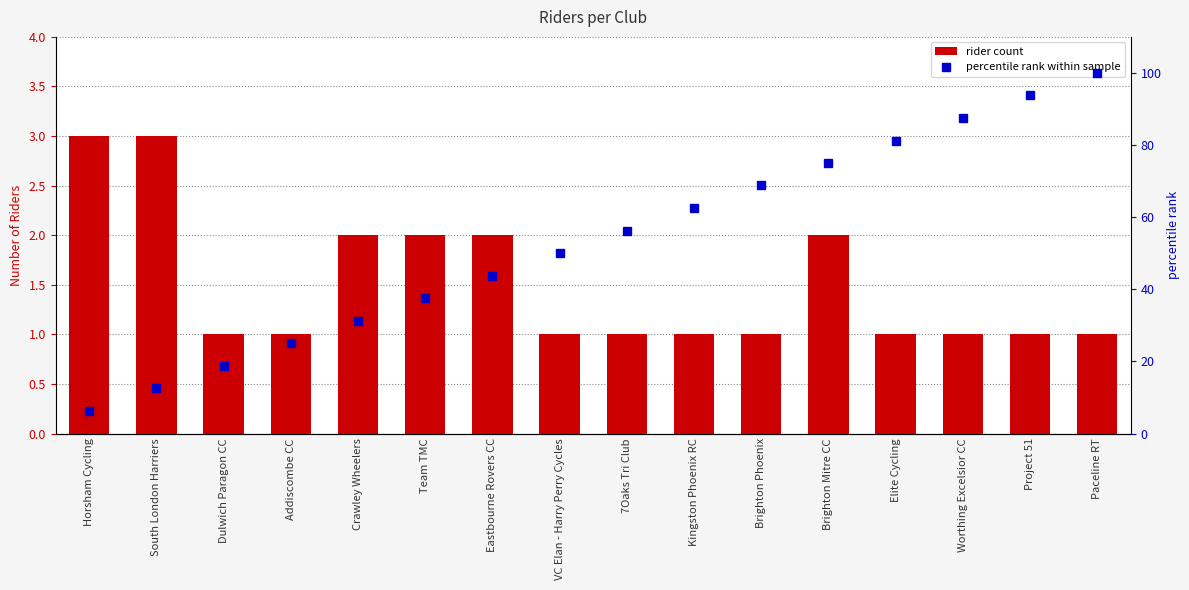

Is the value of rider count at 7Oaks Tri Club greater than the value of percentile rank within sample at Project 51?

No